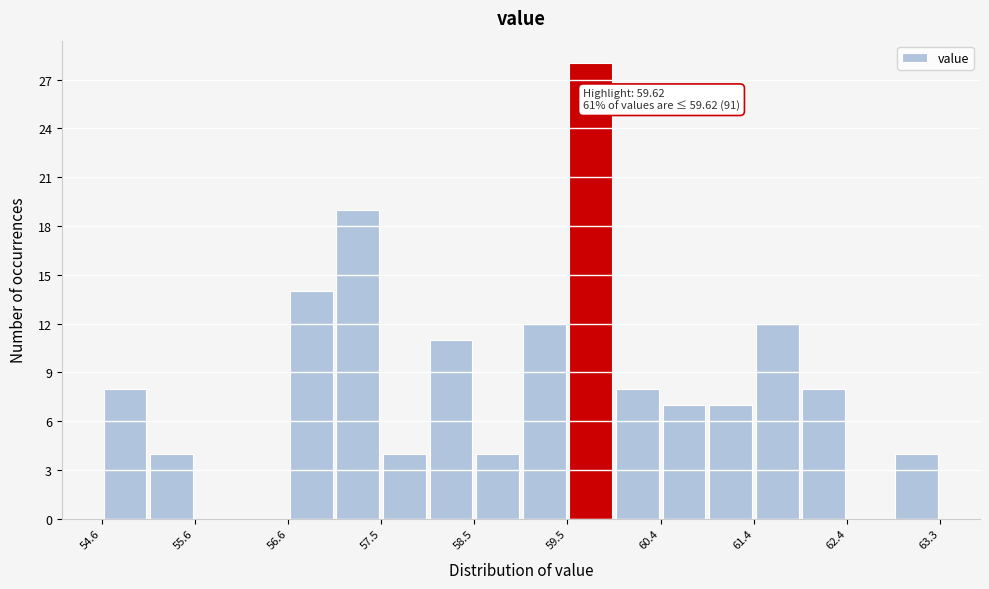

Which range on the x-axis has the tallest bar?

59.5 to 59.9